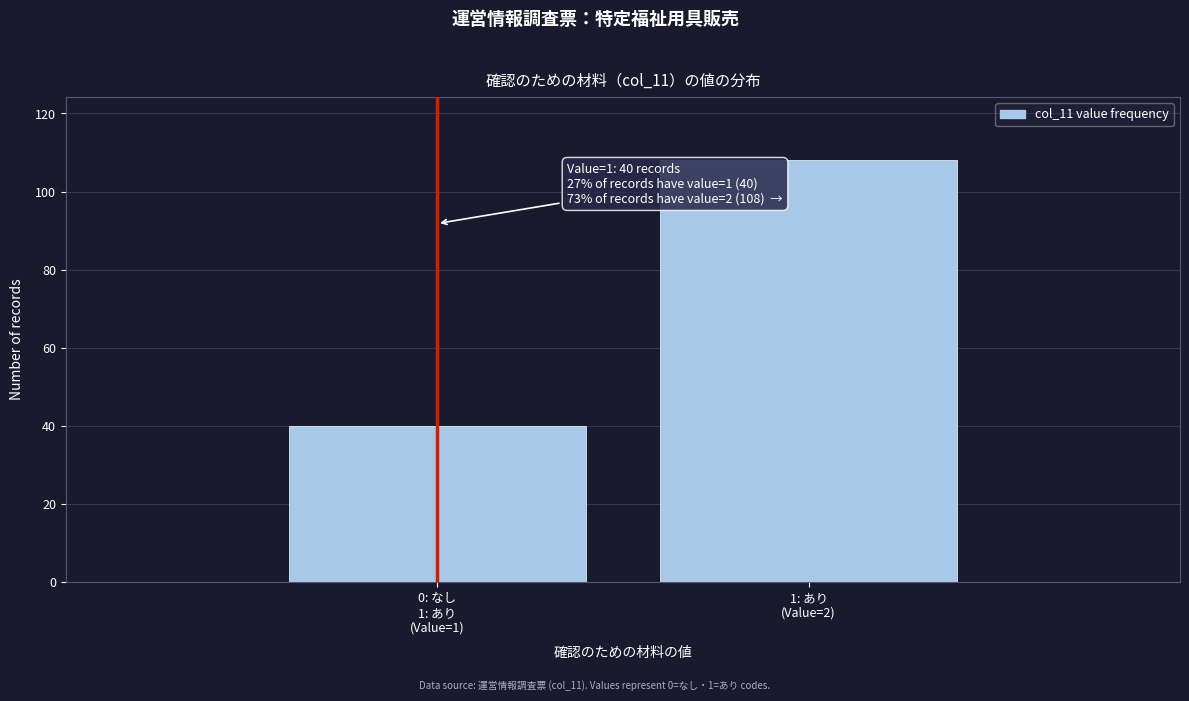

Reading left to right, what are all the values shown in this chart?

40	108